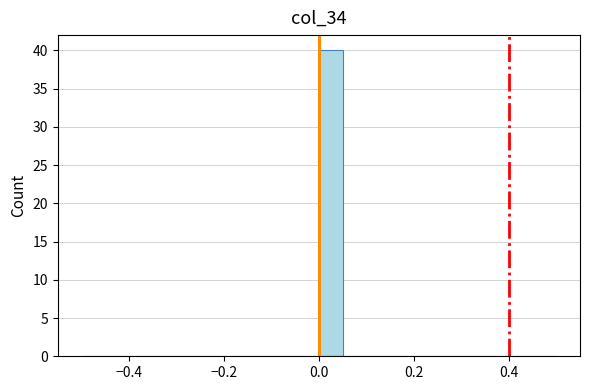

Around what value on the x-axis is the tallest bar? Give the approximate position of its centre, as read against the axis.

0.02